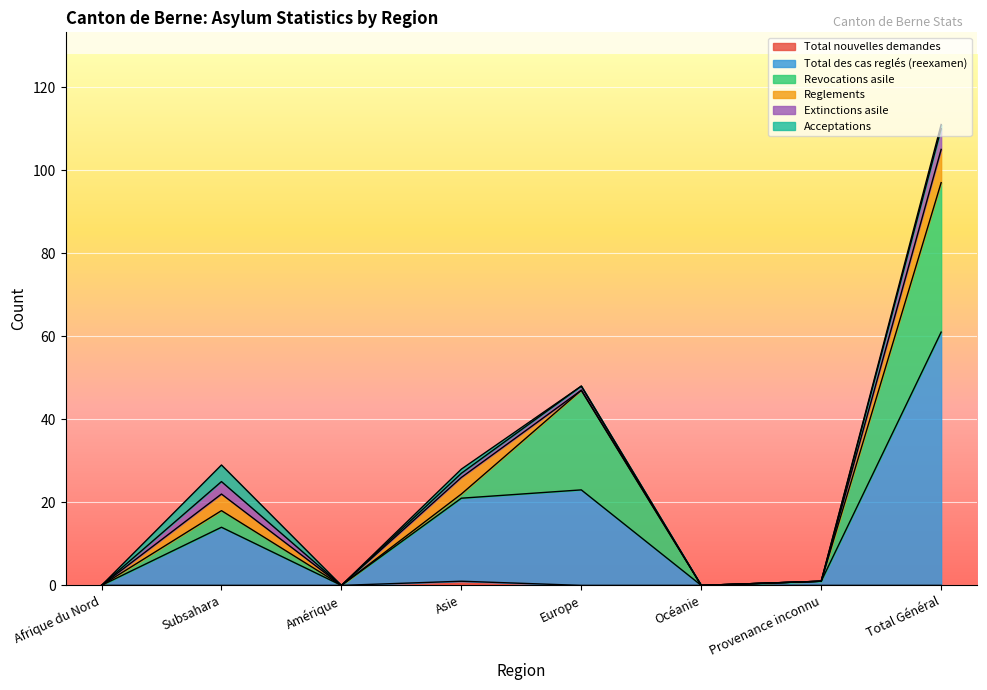

What is the sum of the Revocations asile values at Europe and Subsahara?

28